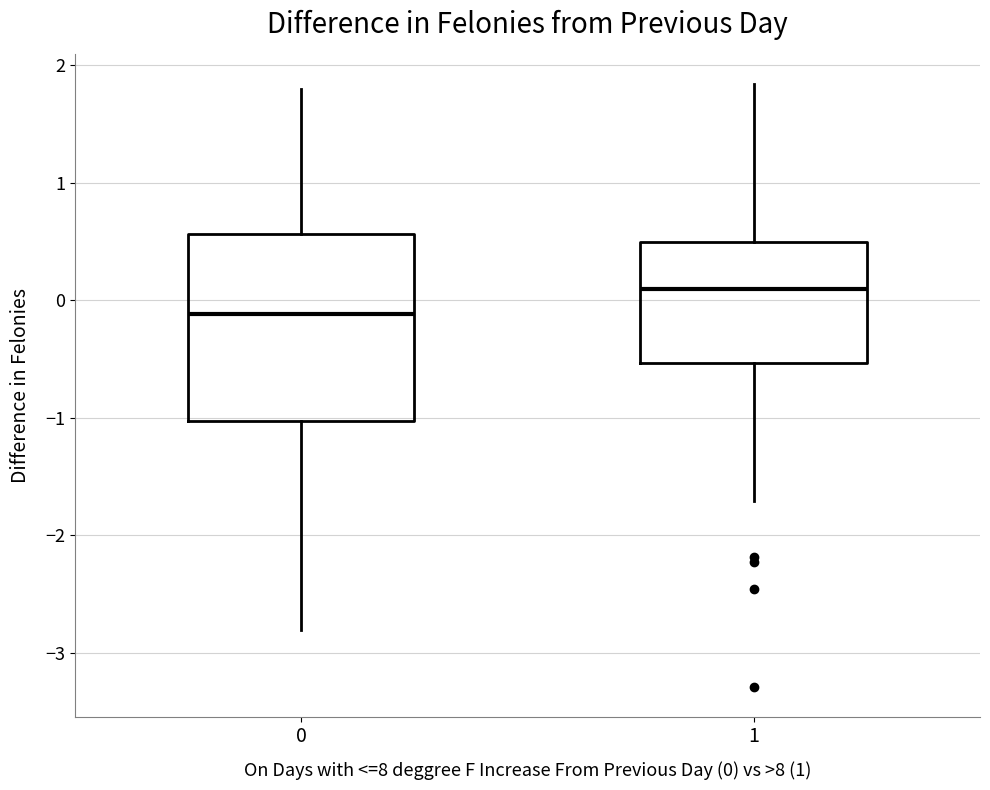

Reading left to right, read every box against the y-axis: the position of its median line, the range the box covers, and the ends of its whiskers. The values are not printed on the chart, so give them approximately, as read against the axis.

0: median -0.1, box -1.0 to 0.6, whiskers -2.8 to 1.8
1: median 0.1, box -0.5 to 0.5, whiskers -1.7 to 1.8